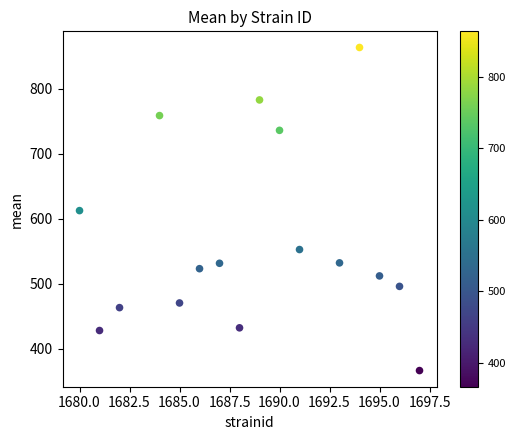

What is the range of Y values (max minus min)?

497.2